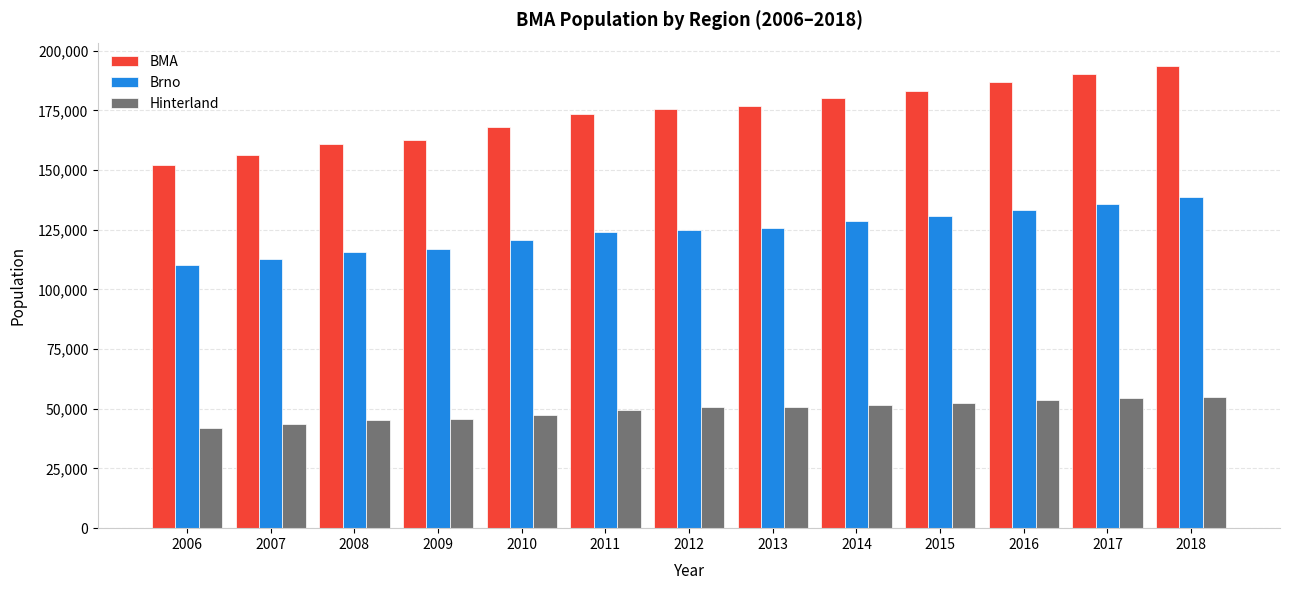

At 2013, list the series in order from smallest to largest.

Hinterland, Brno, BMA